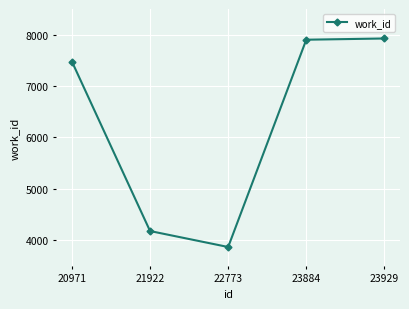

What is the ratio of the value at 23929 to the value at 22773?

2.1